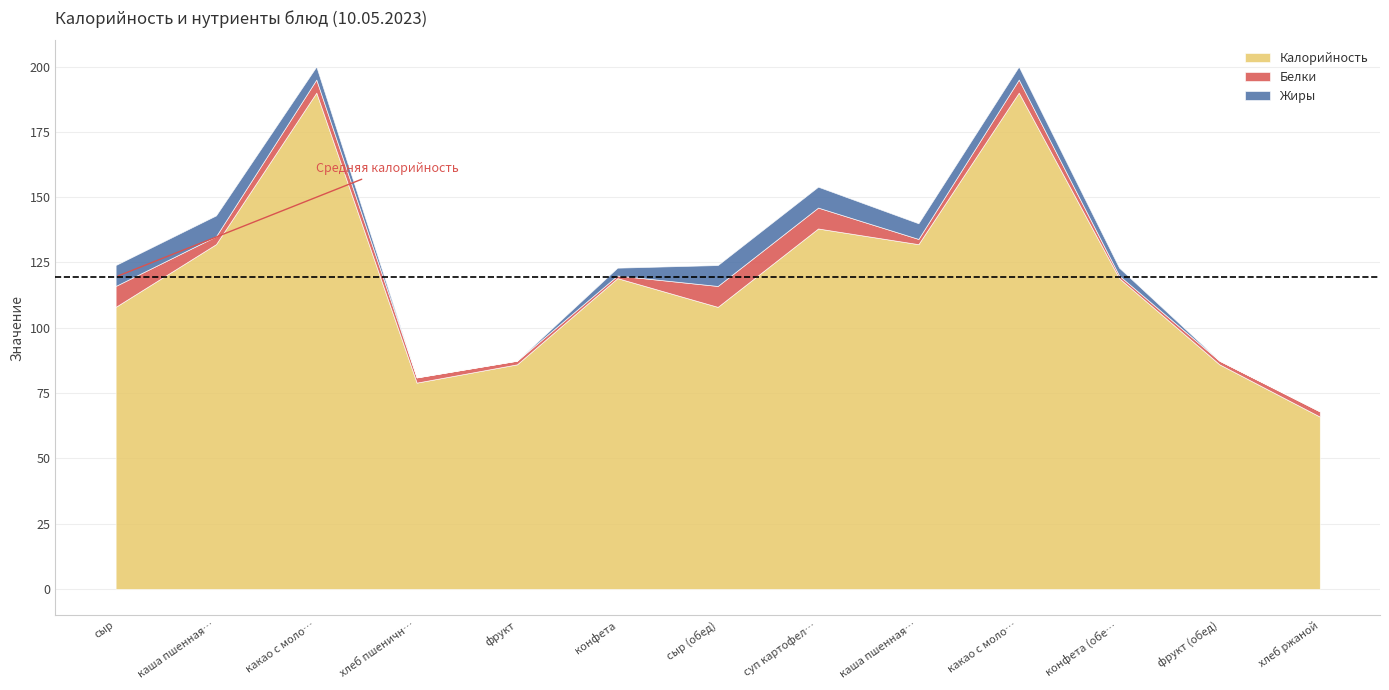

Between фрукт (обед) and каша пшенная молочная (обед), which is larger?

каша пшенная молочная (обед)